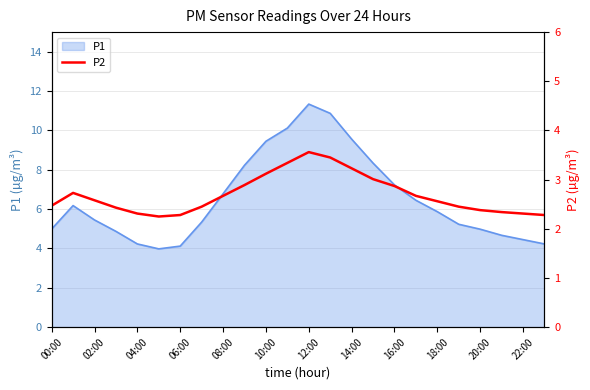

The P1 series shows 3.5 at 02:00. True or false?

False